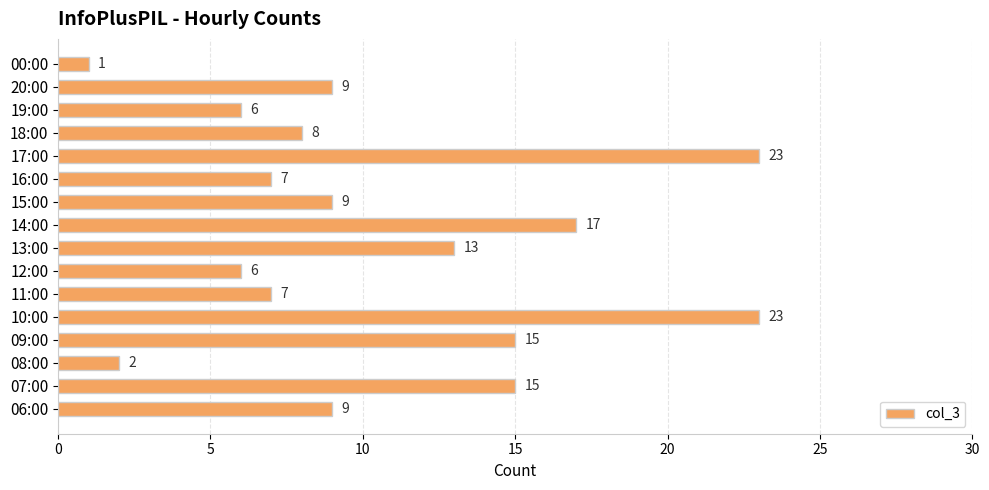

The value at 19:00 is 6. True or false?

True